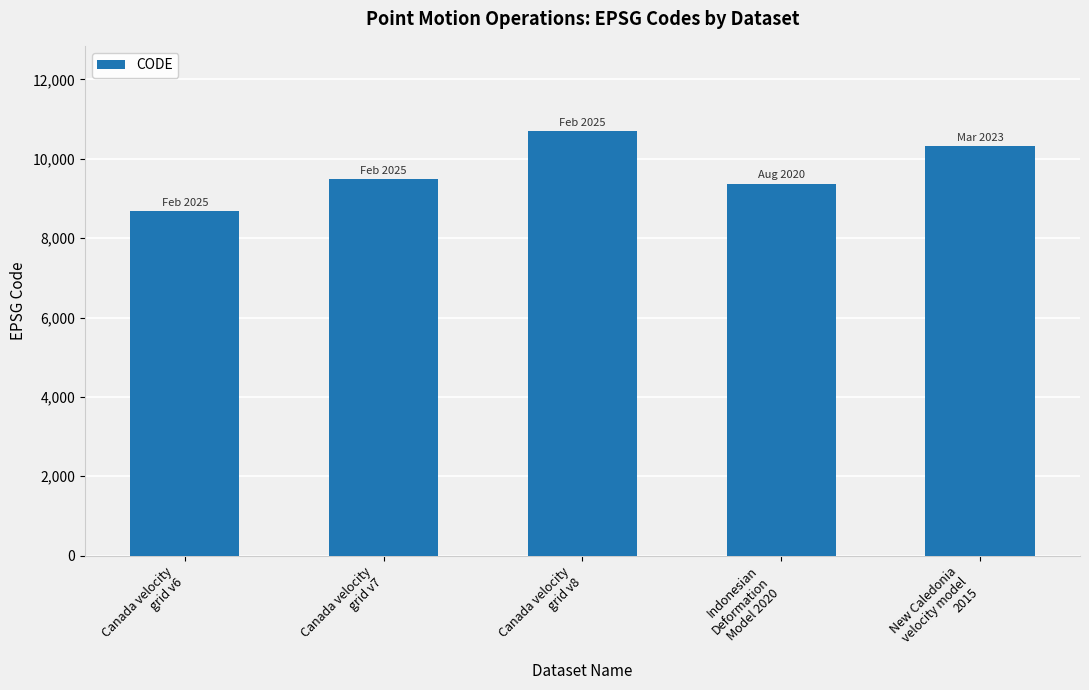

List the labels in order of value, smallest first.

Canada velocity
grid v6, Indonesian
Deformation
Model 2020, Canada velocity
grid v7, New Caledonia
velocity model
2015, Canada velocity
grid v8